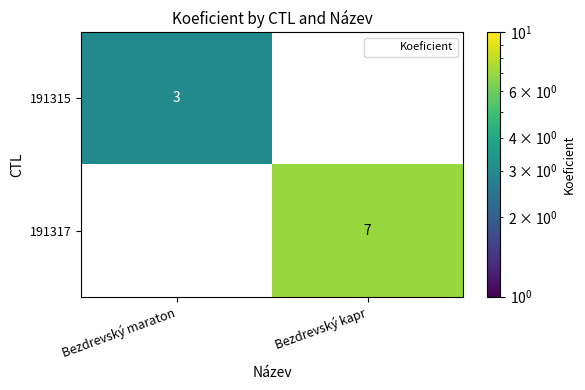

Reading left to right, what are all the values shown in this chart?

191315: Bezdrevský maraton=3	Bezdrevský kapr=0
191317: Bezdrevský maraton=0	Bezdrevský kapr=7